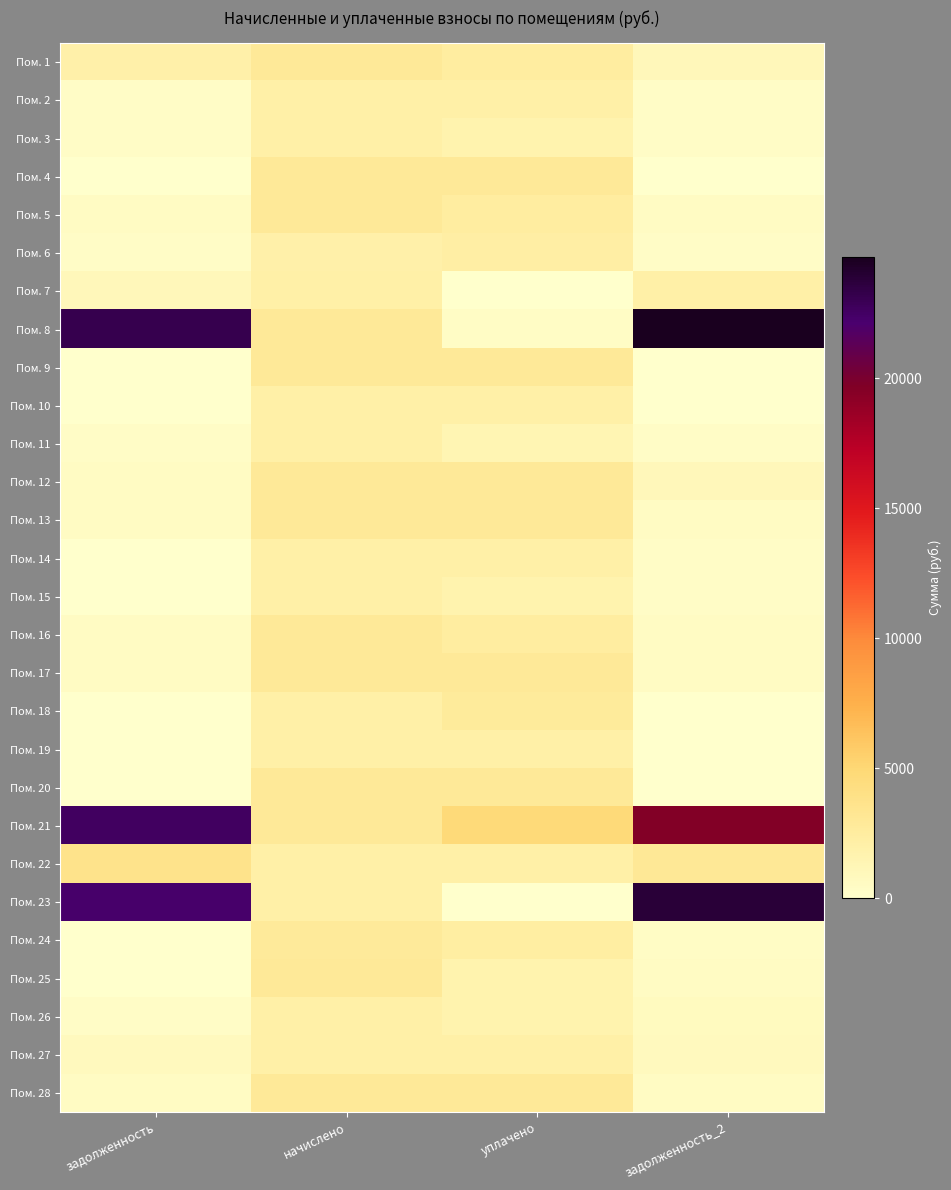

Between задолженность and задолженность_2, which series saw the biggest shift?

Пом. 21